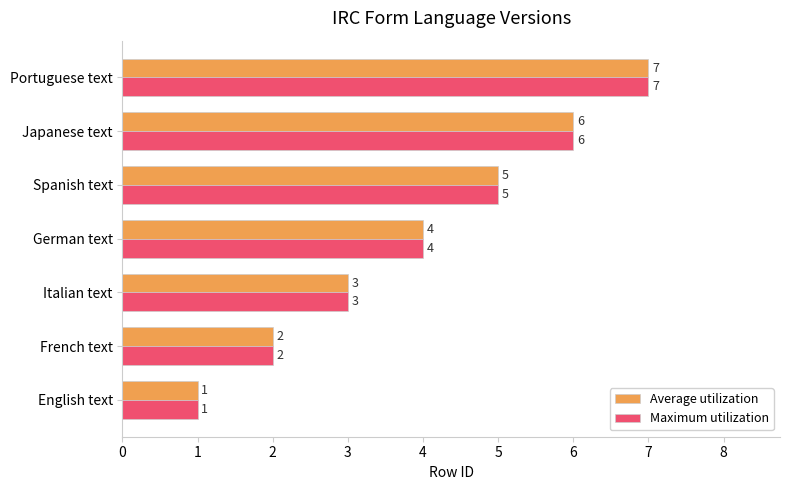

Is it true that Average utilization equals 2 at French text?

True